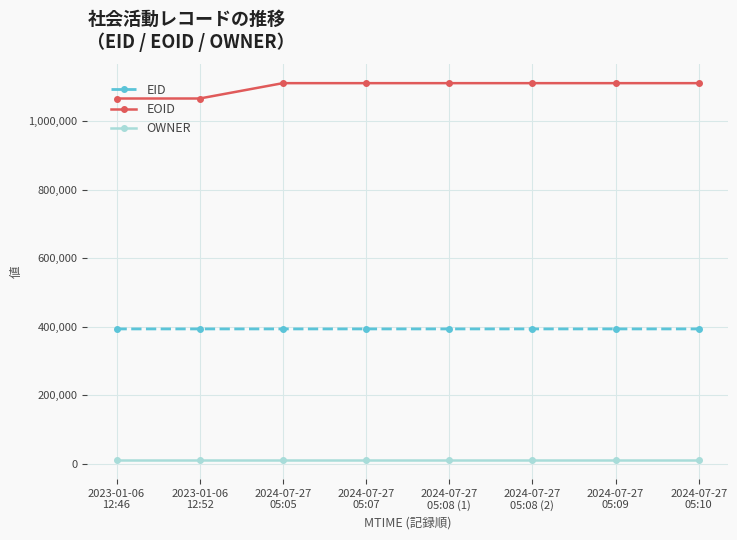

Count the number of categories in the chart.

8